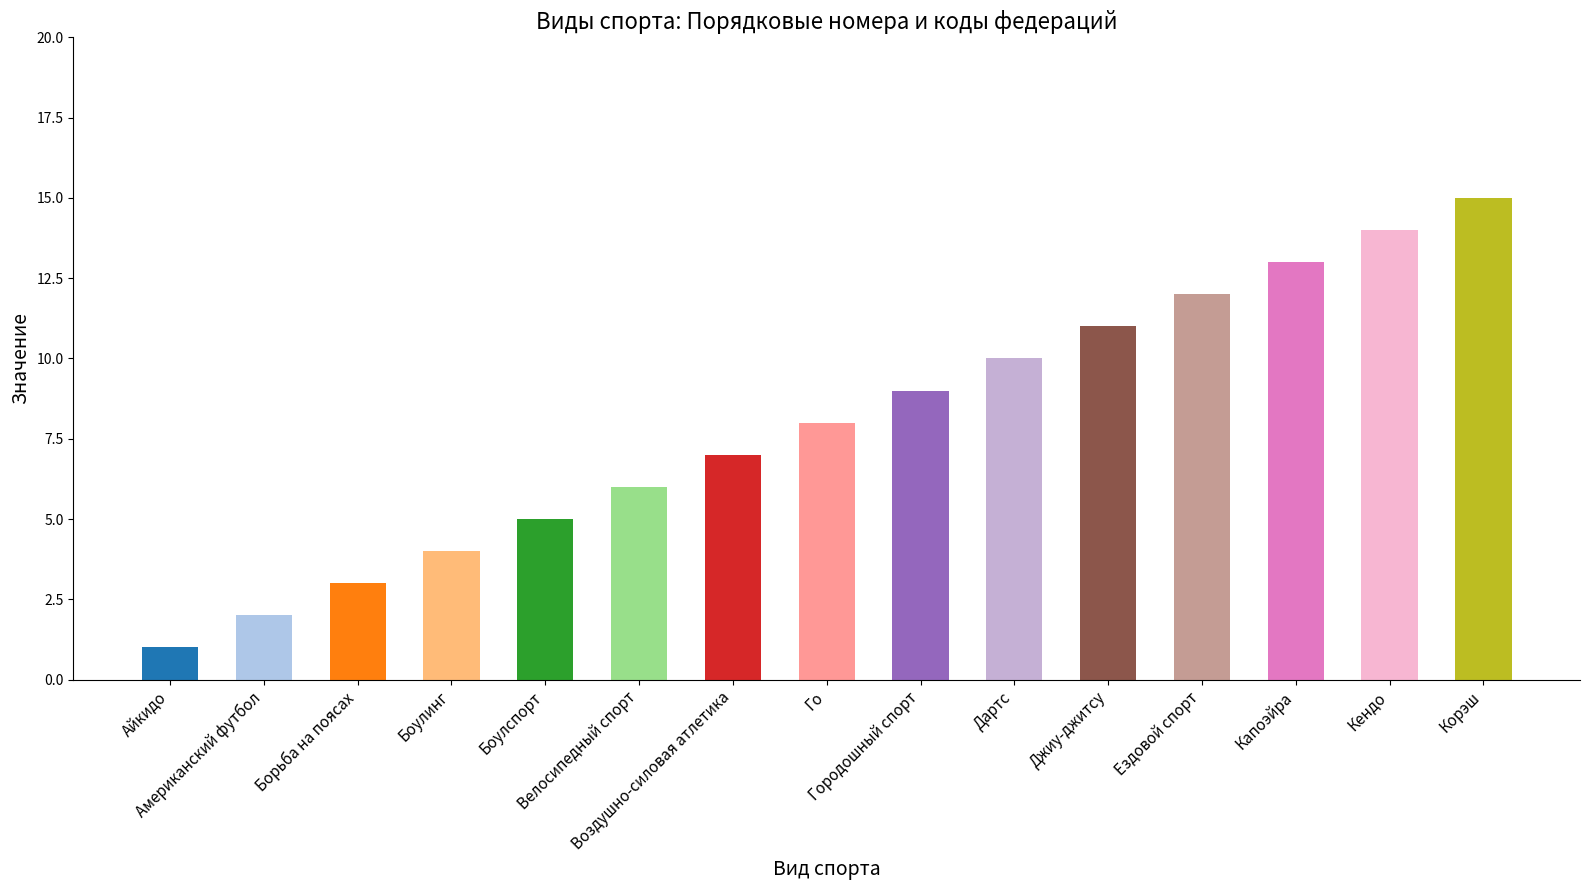

What is the maximum value shown in the chart?

15